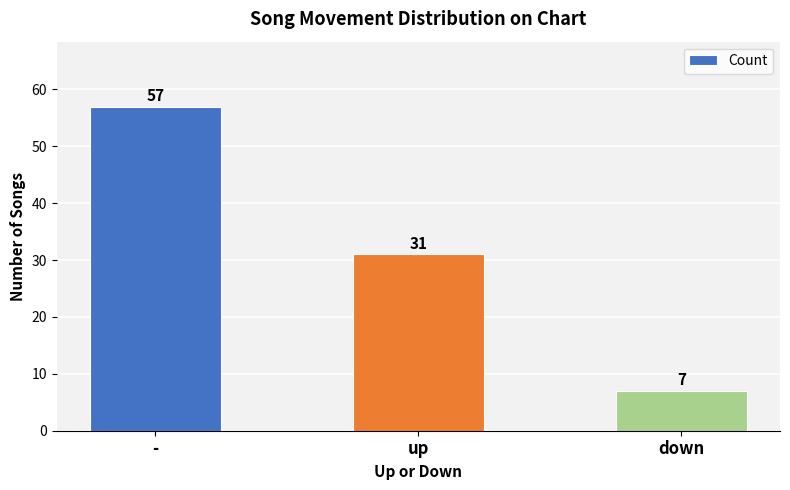

What is the sum of the values at - and down?

64